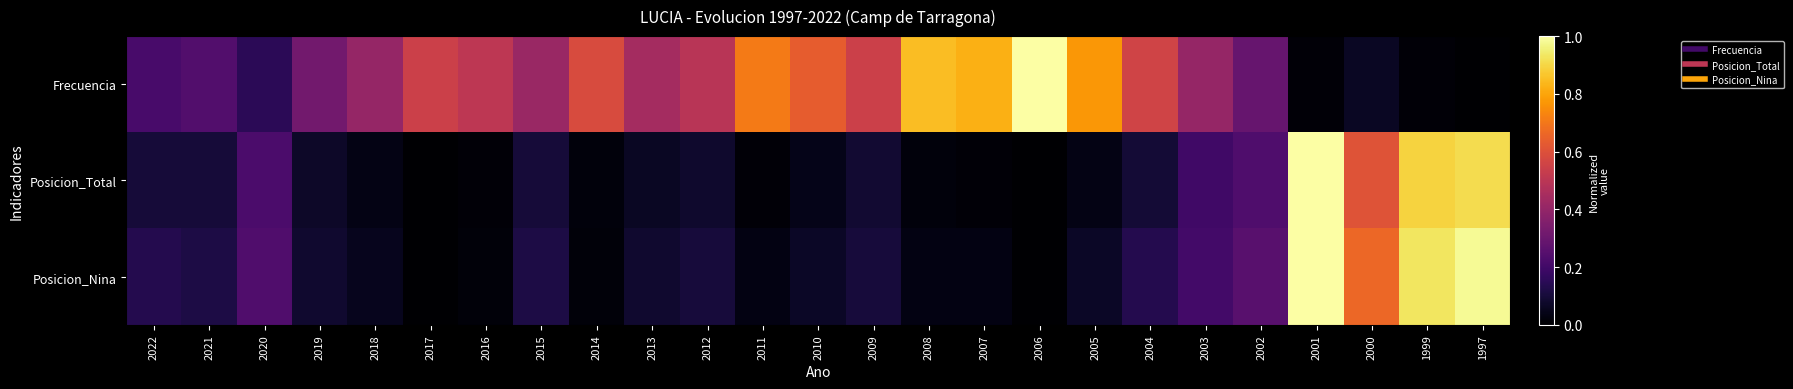

Reading left to right, extract all data points from this chart.

Frecuencia: 2022=0.2	2021=0.2	2020=0.2	2019=0.3	2018=0.4	2017=0.5	2016=0.5	2015=0.4	2014=0.6	2013=0.4	2012=0.5	2011=0.7	2010=0.6	2009=0.5	2008=0.8	2007=0.8	2006=1.0	2005=0.8	2004=0.6	2003=0.4	2002=0.3	2001=0.0	2000=0.1	1999=0.0	1997=0.0
Posicion_Total: 2022=0.1	2021=0.1	2020=0.2	2019=0.1	2018=0.0	2017=0.0	2016=0.0	2015=0.1	2014=0.0	2013=0.1	2012=0.1	2011=0.0	2010=0.0	2009=0.1	2008=0.0	2007=0.0	2006=0.0	2005=0.0	2004=0.1	2003=0.2	2002=0.2	2001=1.0	2000=0.6	1999=0.9	1997=0.9
Posicion_Nina: 2022=0.1	2021=0.1	2020=0.2	2019=0.1	2018=0.1	2017=0.0	2016=0.0	2015=0.1	2014=0.0	2013=0.1	2012=0.1	2011=0.0	2010=0.1	2009=0.1	2008=0.0	2007=0.0	2006=0.0	2005=0.1	2004=0.1	2003=0.2	2002=0.3	2001=1.0	2000=0.7	1999=0.9	1997=1.0